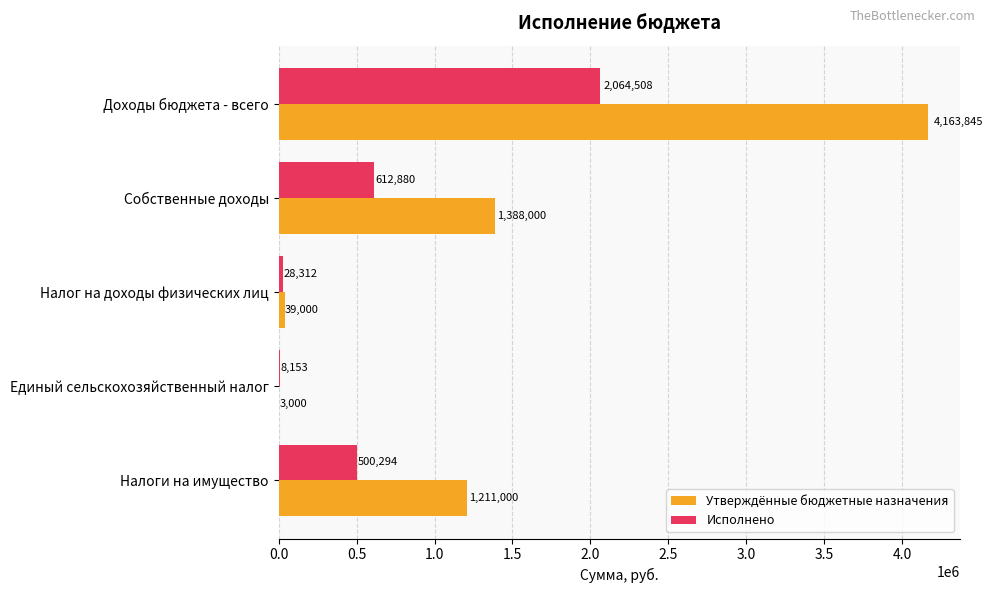

Is the value of Исполнено at Доходы бюджета - всего greater than the value of Утверждённые бюджетные назначения at Доходы бюджета - всего?

No